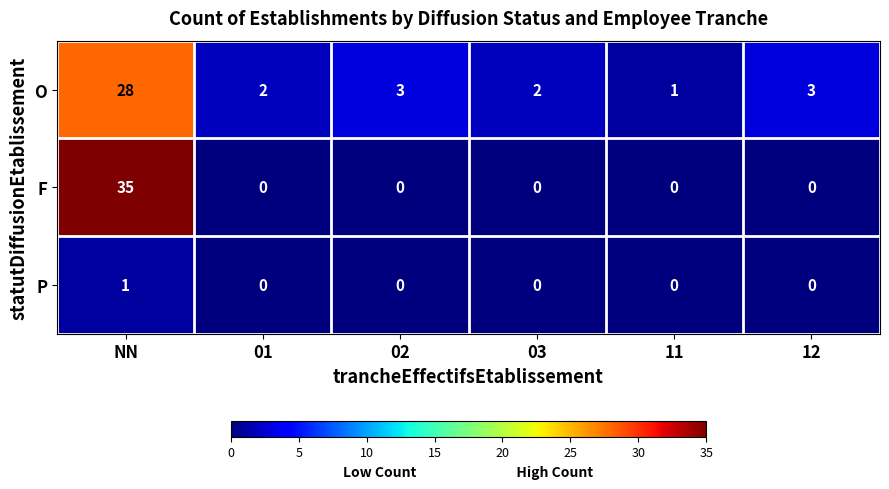

Which label corresponds to the largest value in the chart?

NN